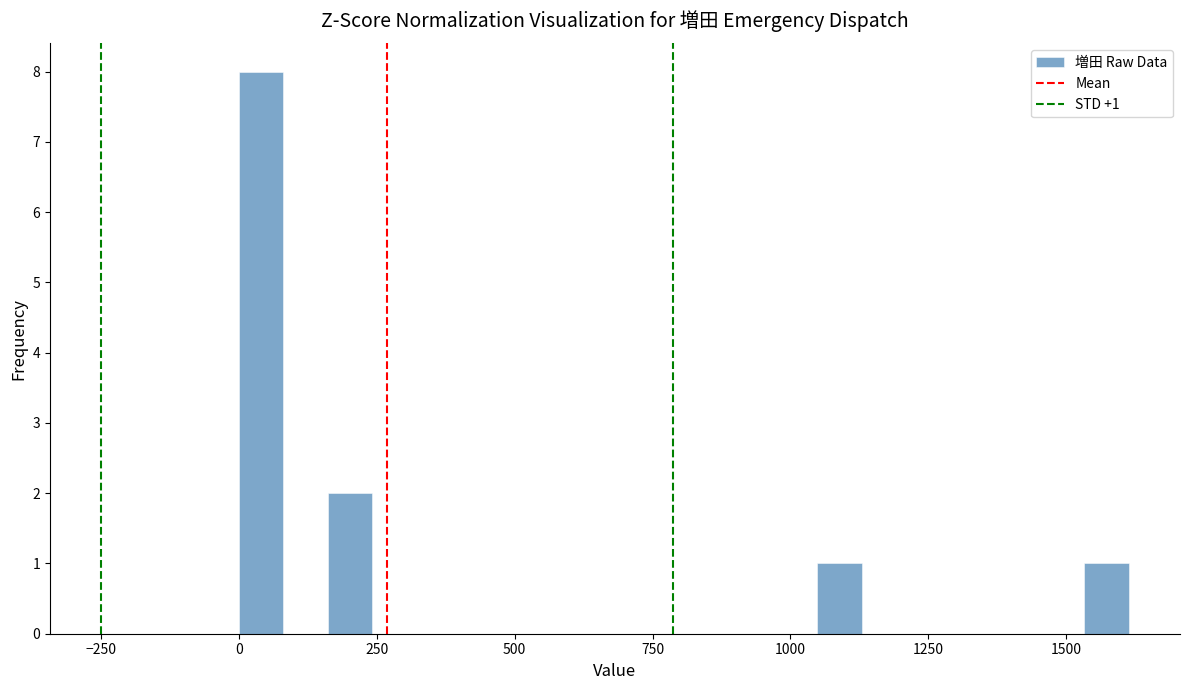

Read against the x-axis, roughly where is the centre of the tallest bar?

50